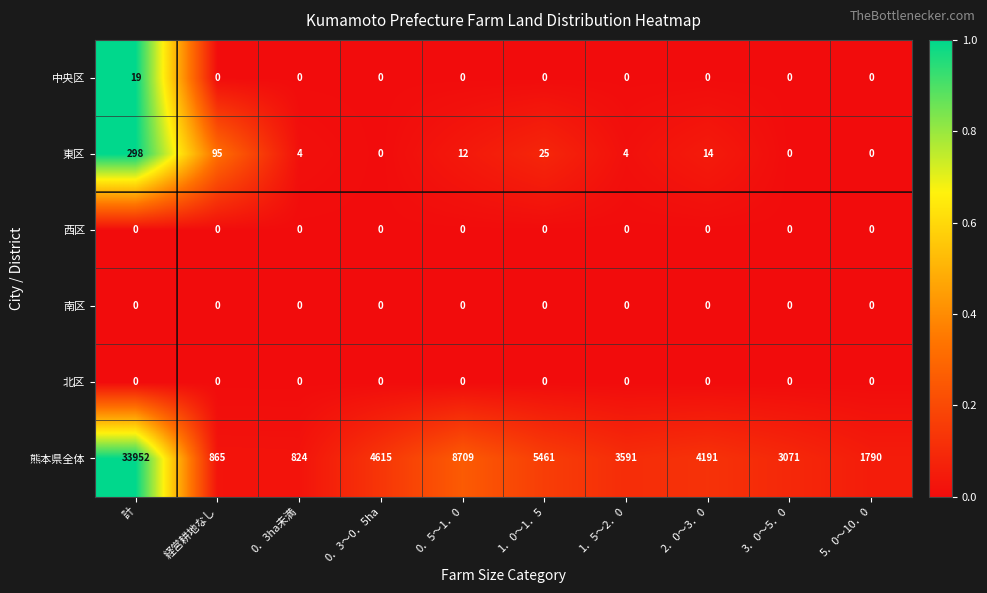

Which series has the largest total across all categories?

熊本県全体